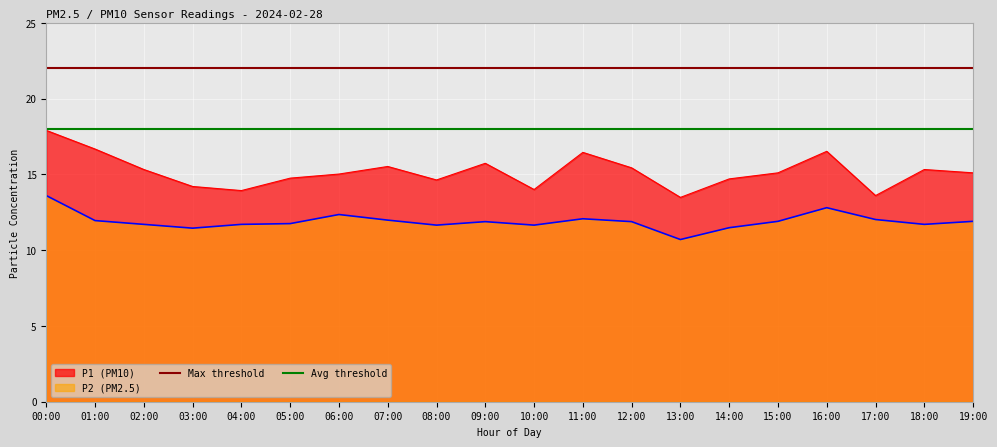

Where does the P2 (PM2.5) series first go above 11?

00:00